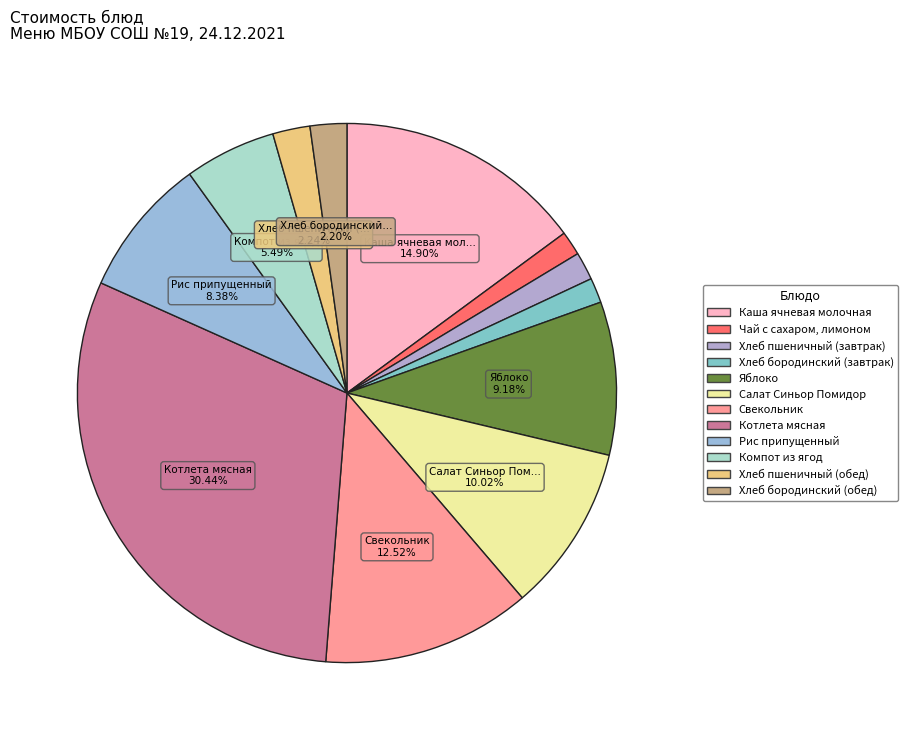

What is the total percentage of Хлеб пшеничный (обед) and Салат Синьор Помидор?

12.3%